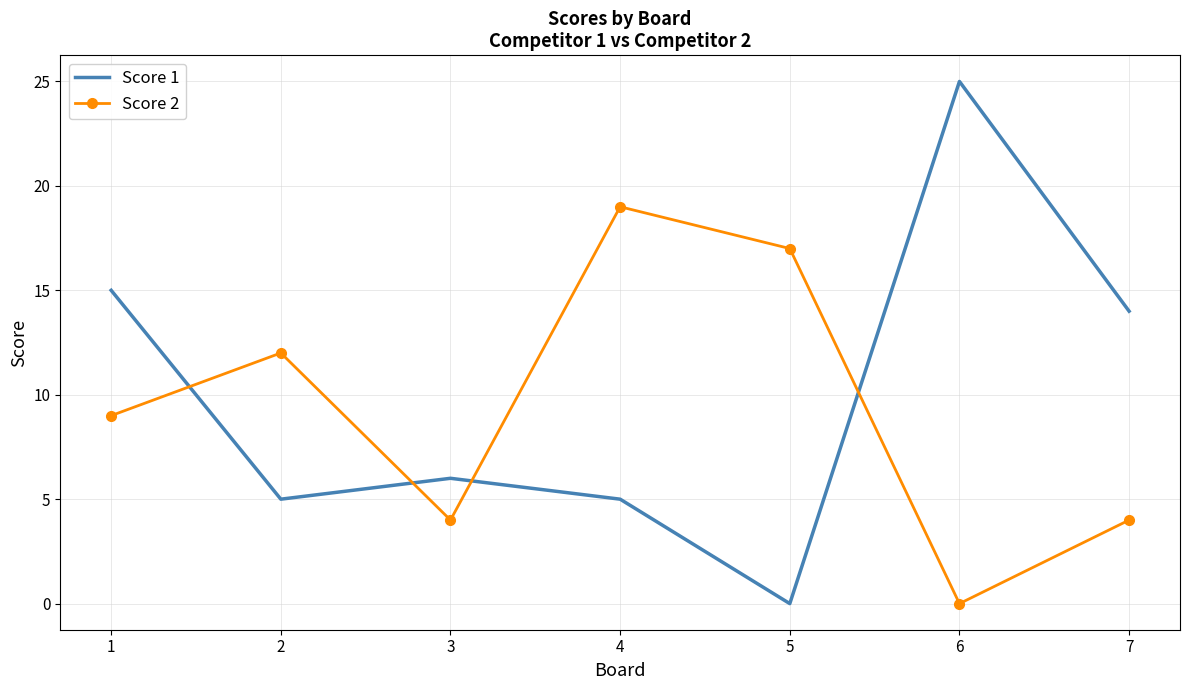

At which label does Score 1 first exceed 6?

1